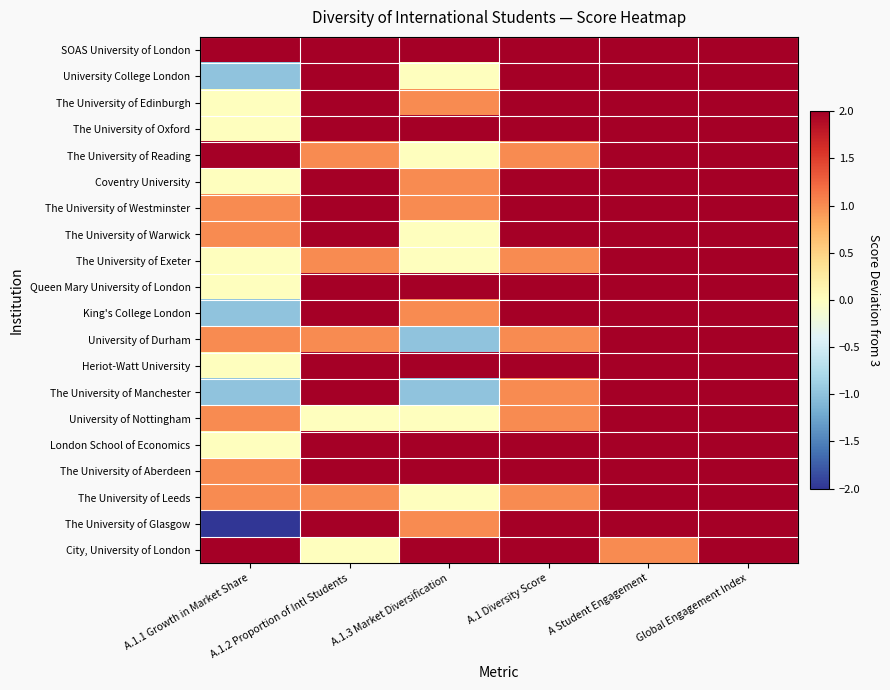

What is the smallest value displayed?

-2